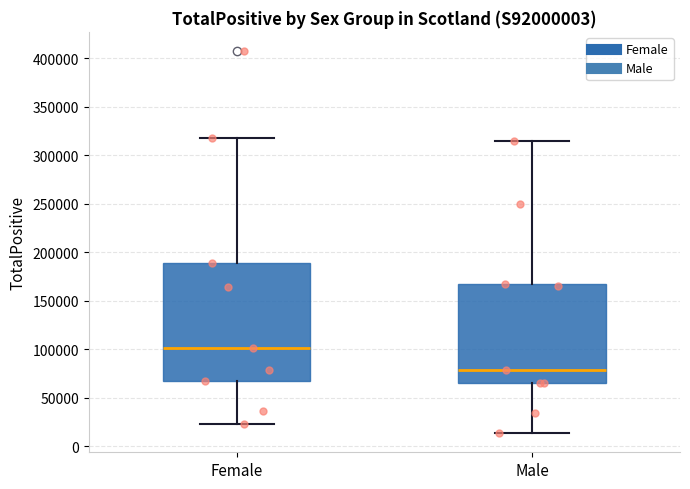

Which box is the tallest, from its lower edge to its upper edge?

Female